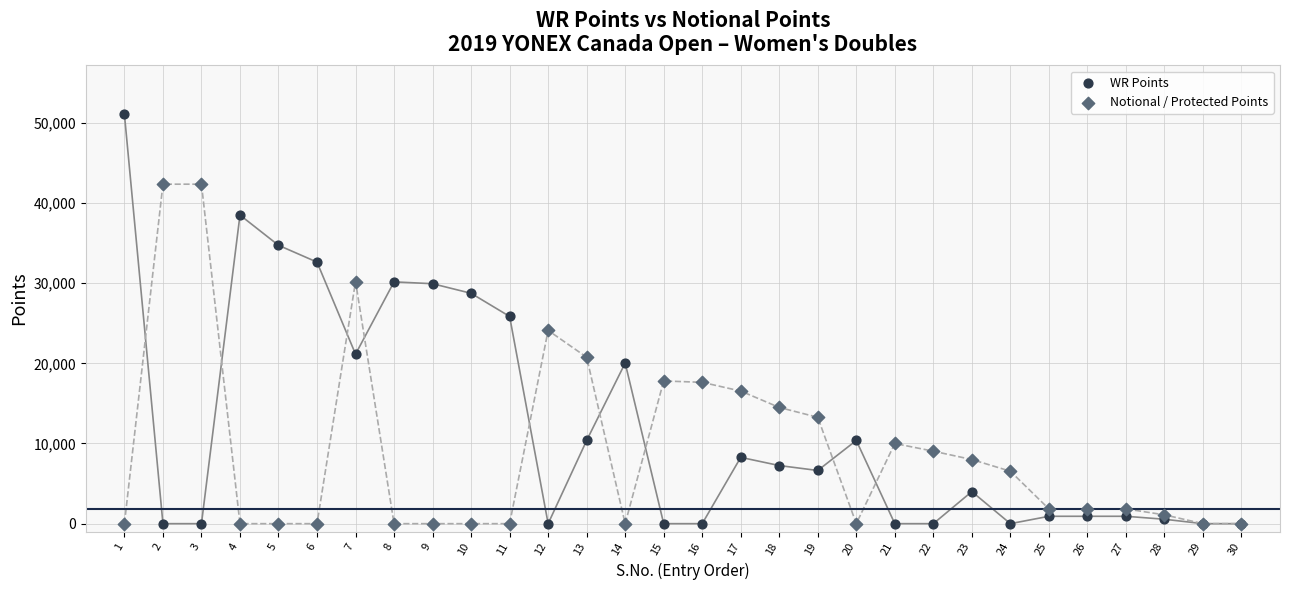

Which series reaches the maximum Y coordinate?

WR Points